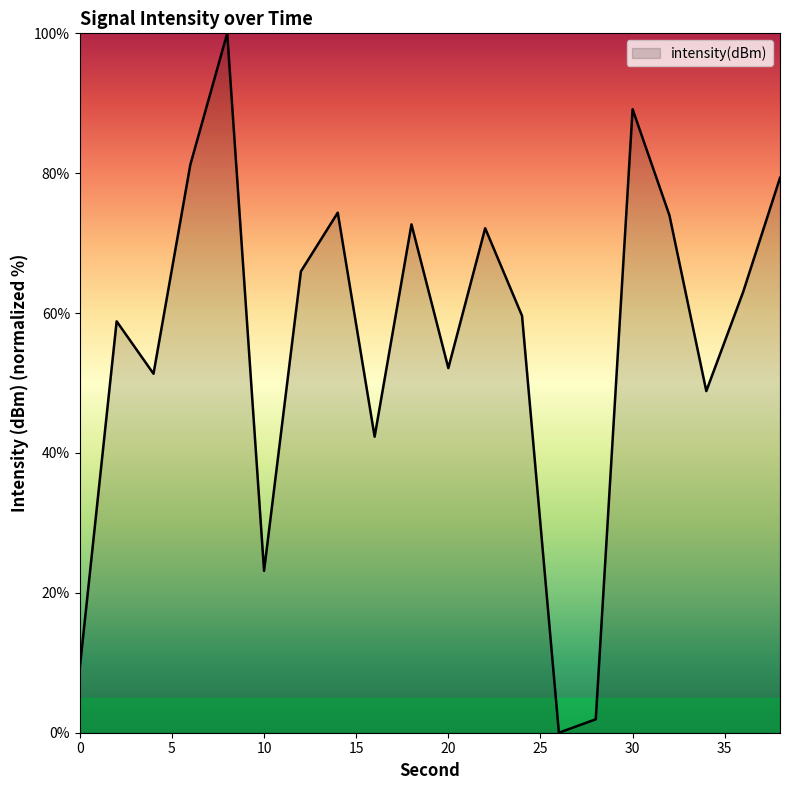

What is the maximum value shown in the chart?

100.0